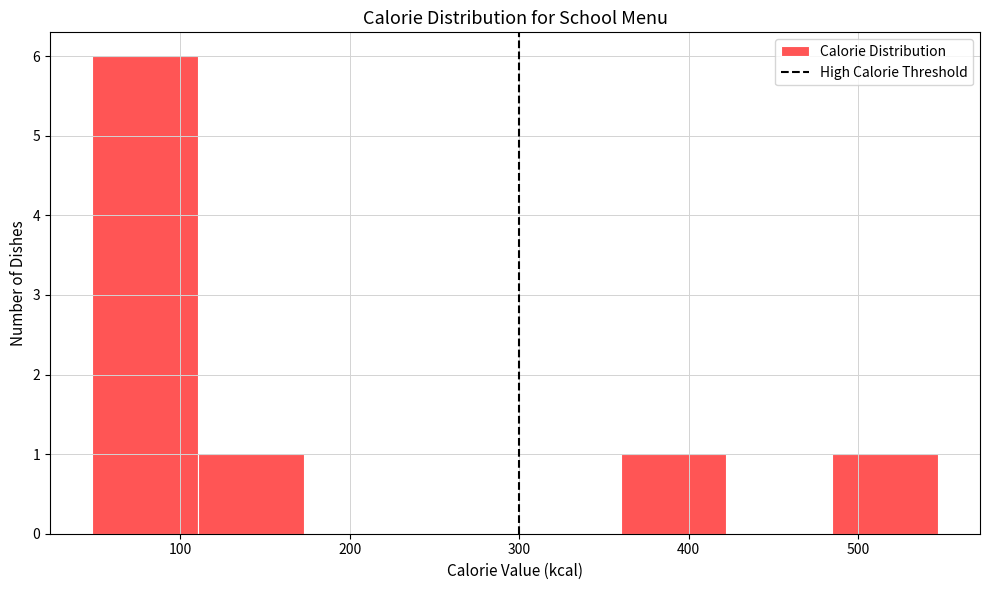

Reading left to right, list every bar in this chart as the range it spans on the x-axis followed by its height. Neither the bar edges nor the heights are printed on the chart, so give them approximately, as read against the axes.

50 to 110: 6
110 to 170: 1
170 to 240: 0
240 to 300: 0
300 to 360: 0
360 to 420: 1
420 to 480: 0
480 to 550: 1